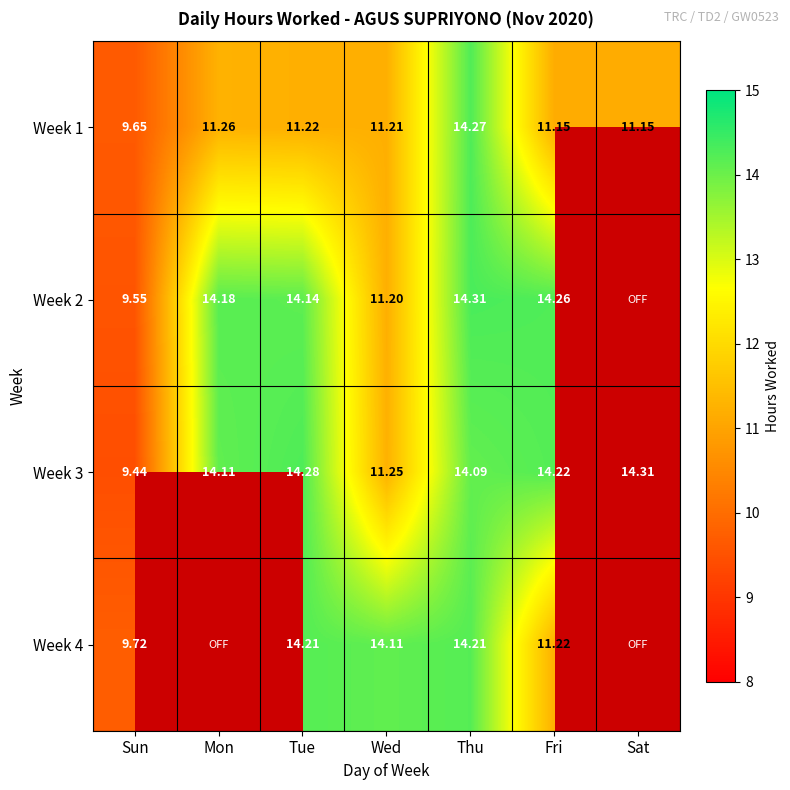

How many data points in Week 3 are less than 14?

2